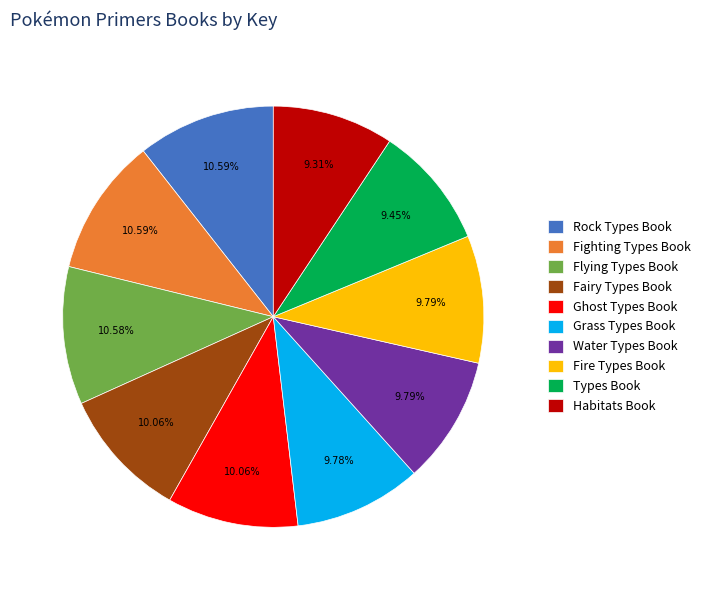

To the nearest percent, what is the difference between the Grass Types Book and Flying Types Book slice percentages?

1%